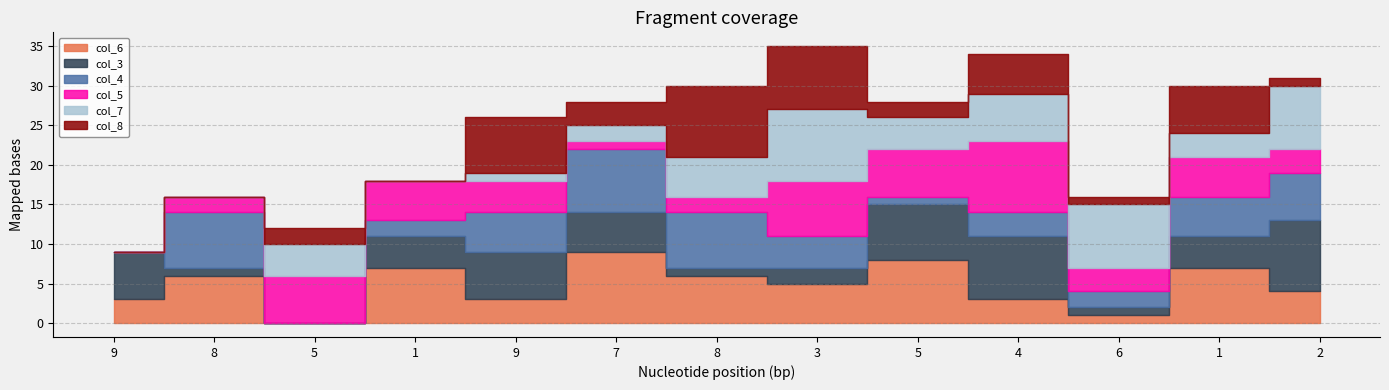

At which category is the sum across all series the highest?

3